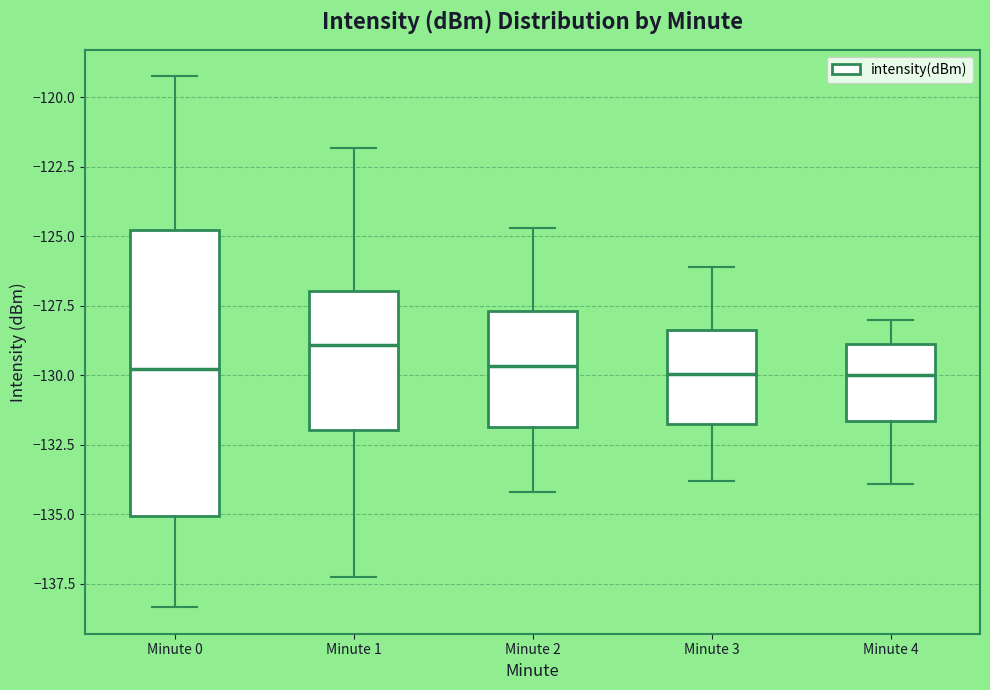

Which box's median line is the highest?

Minute 1